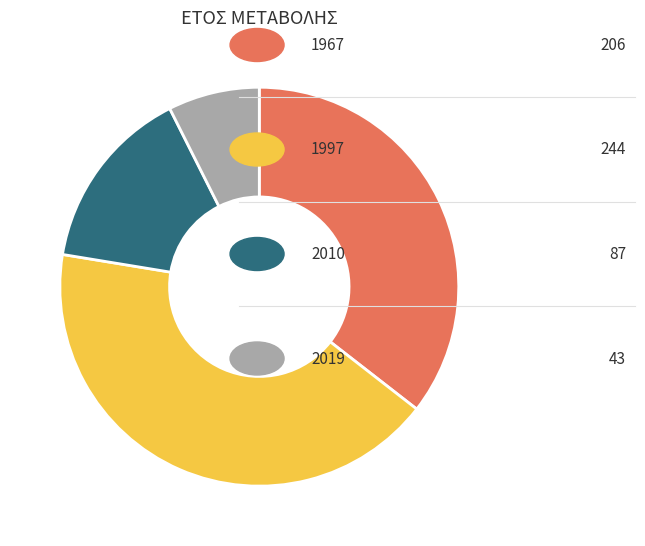

Does any single category account for the majority?

No